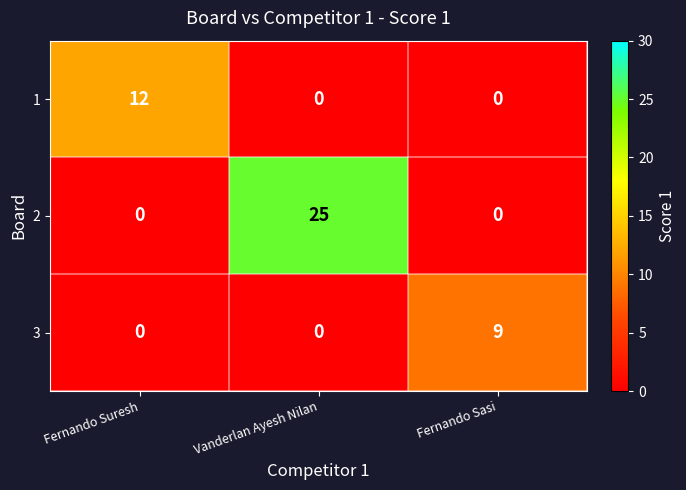

At which category is the sum across all series the highest?

Vanderlan Ayesh Nilan